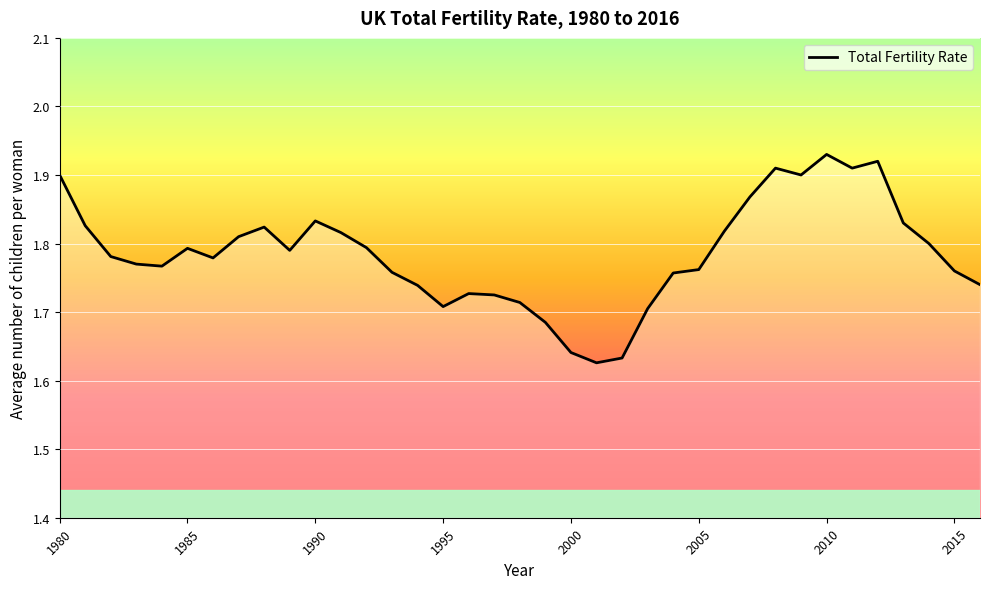

True or false: the data shows 2.6 at 1980.

False